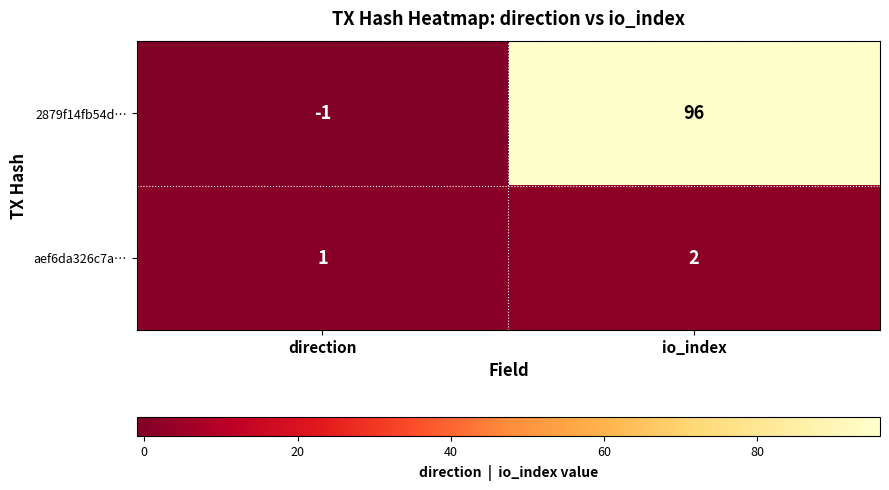

Which label corresponds to the largest value in the chart?

io_index